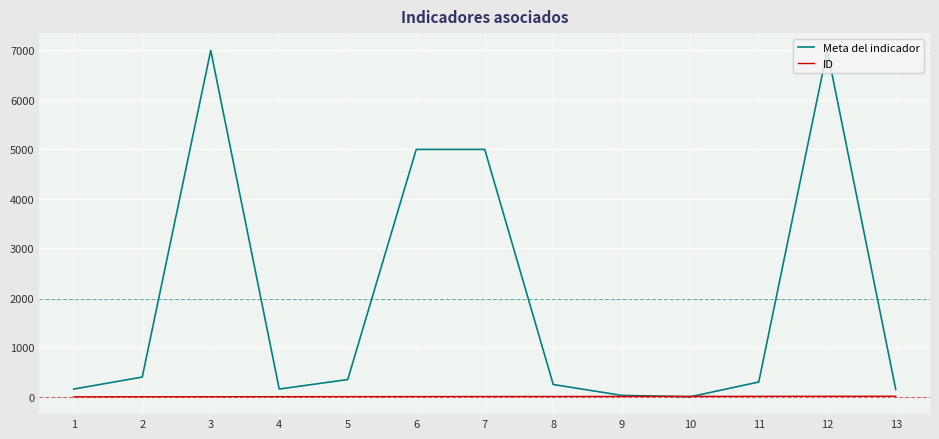

Is it true that Meta del indicador equals 5000 at 6?

True